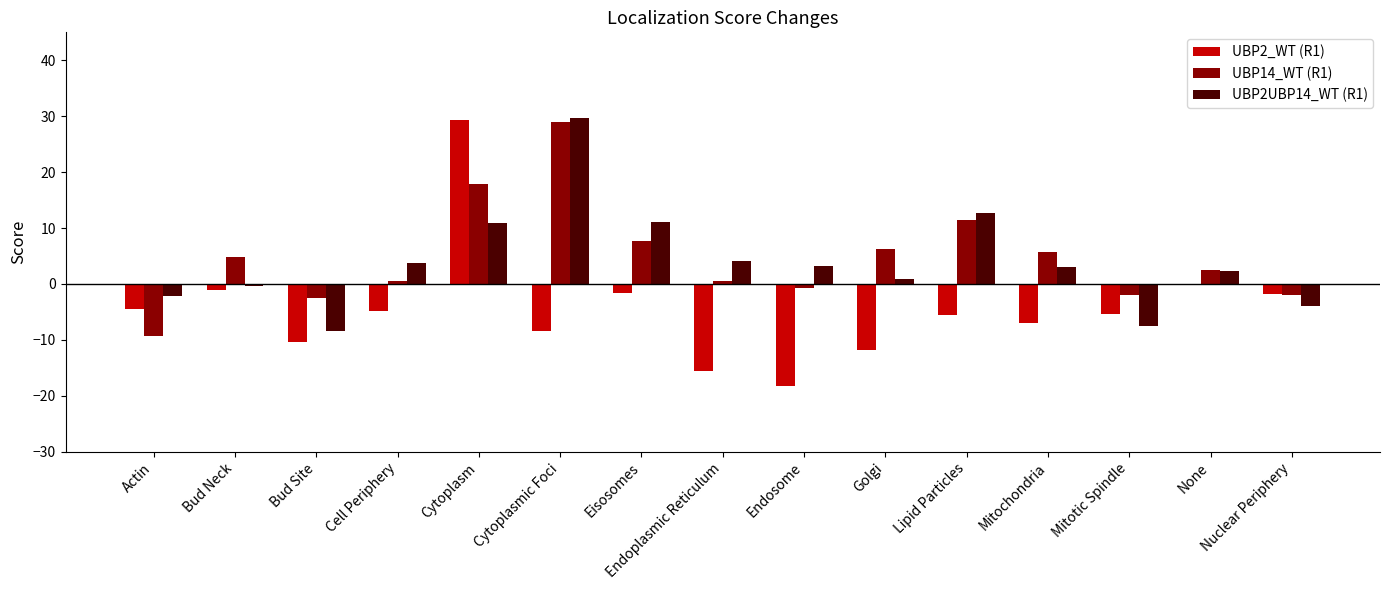

The UBP2_WT (R1) series shows -15.6 at Endoplasmic Reticulum. True or false?

True